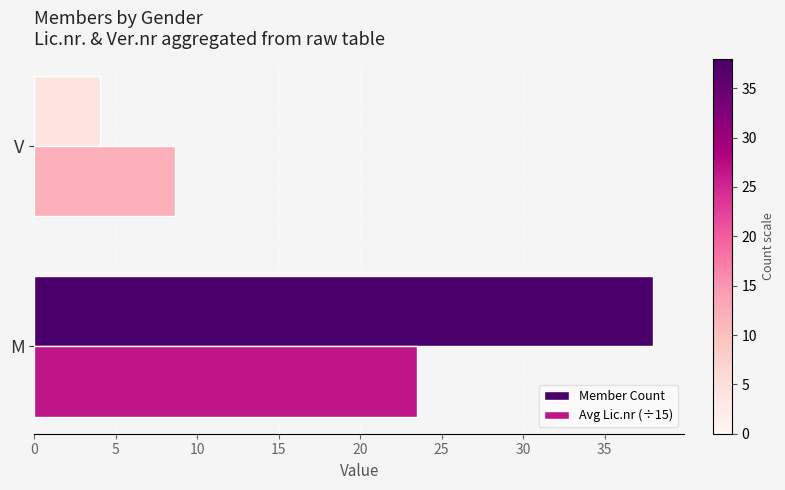

What is the highest value of the Member Count series?

38.0